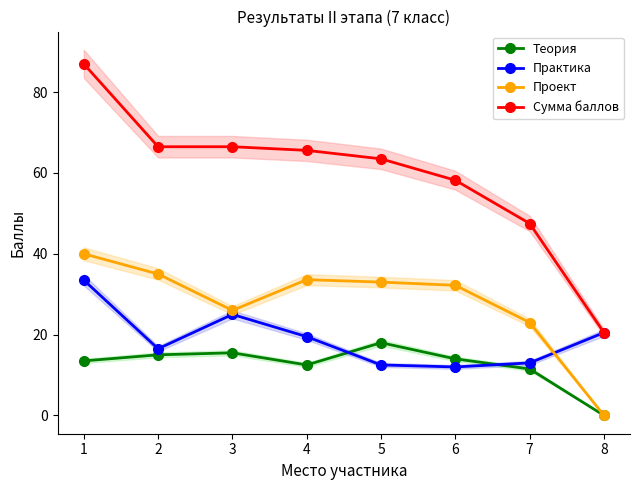

Where is Проект nearest to the value 20?

7